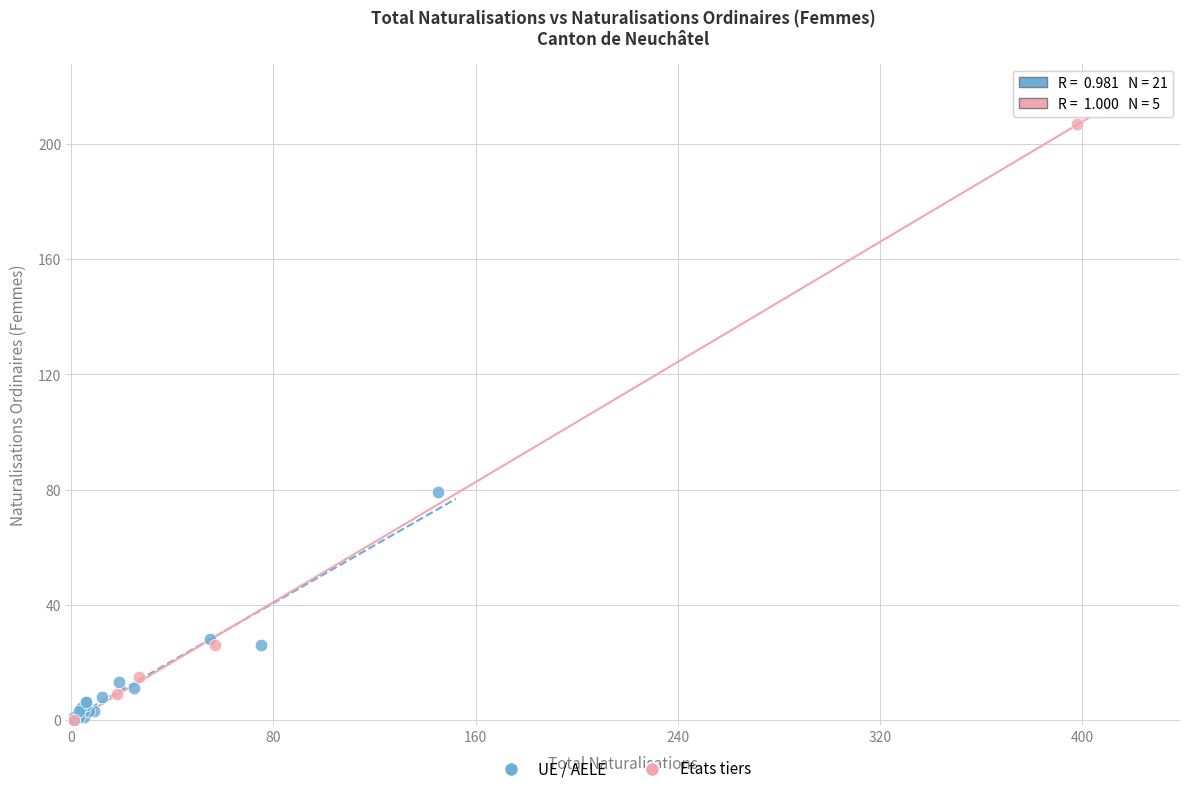

Which series has the widest spread of Y values?

Etats tiers